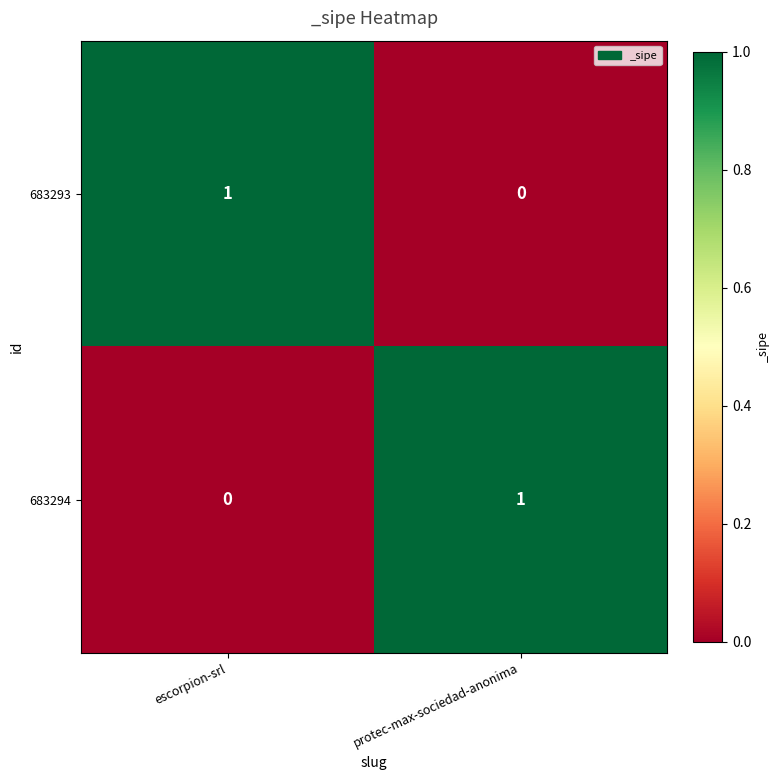

Where is 683293 nearest to the value 0?

protec-max-sociedad-anonima